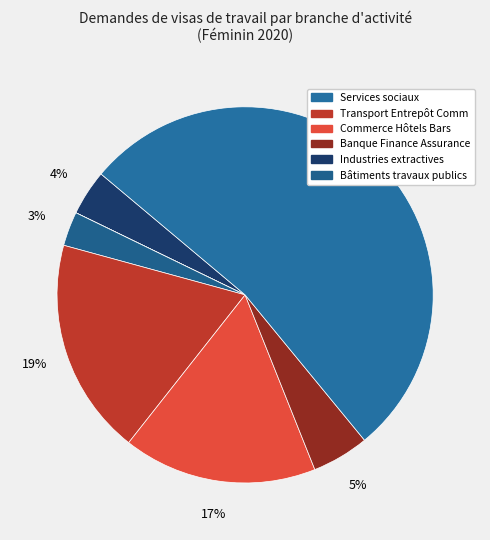

Is there any slice that represents more than half of the pie?

Yes